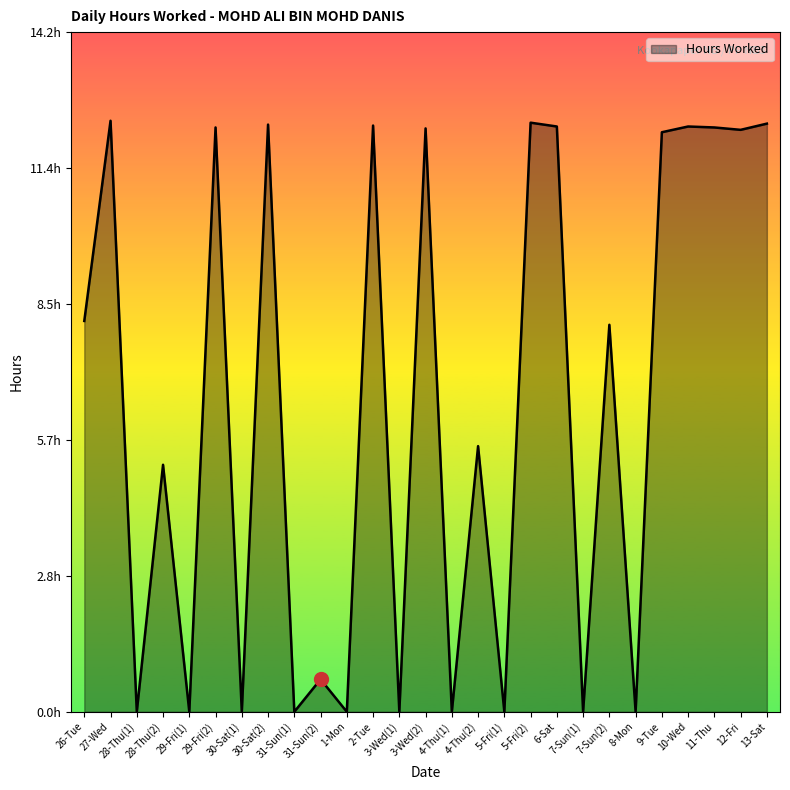

Does the chart display data point markers on the line(s)?

No